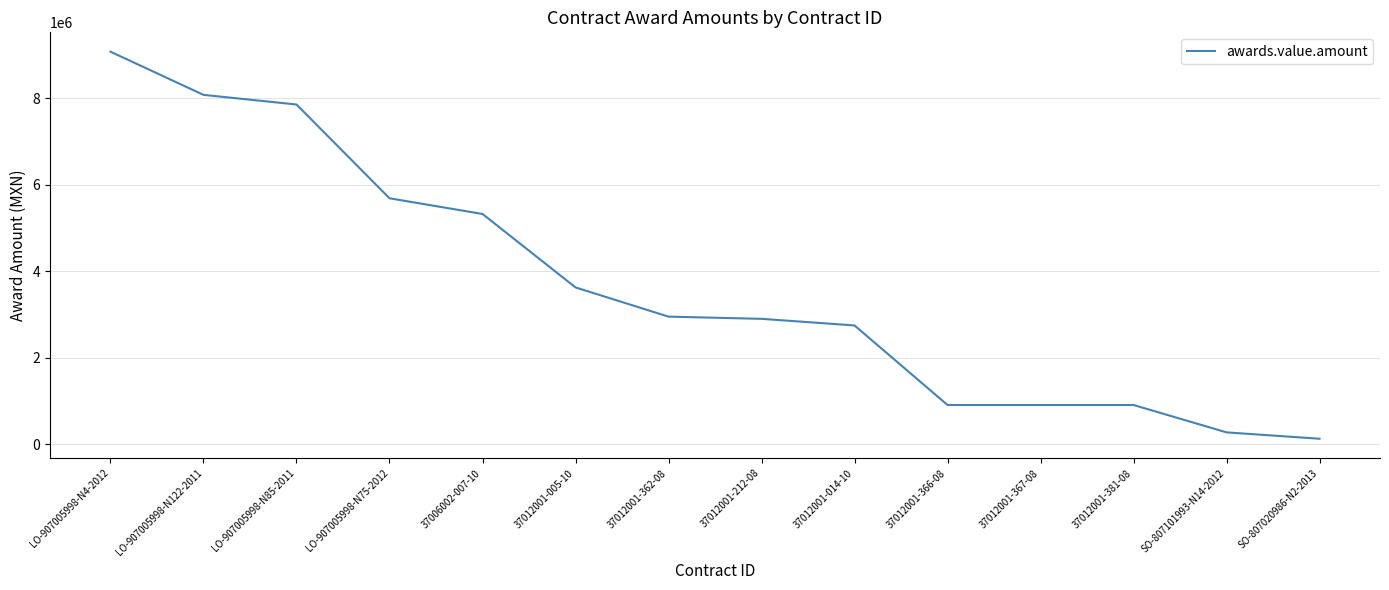

At which label is the value closest to 4602795?

37006002-007-10